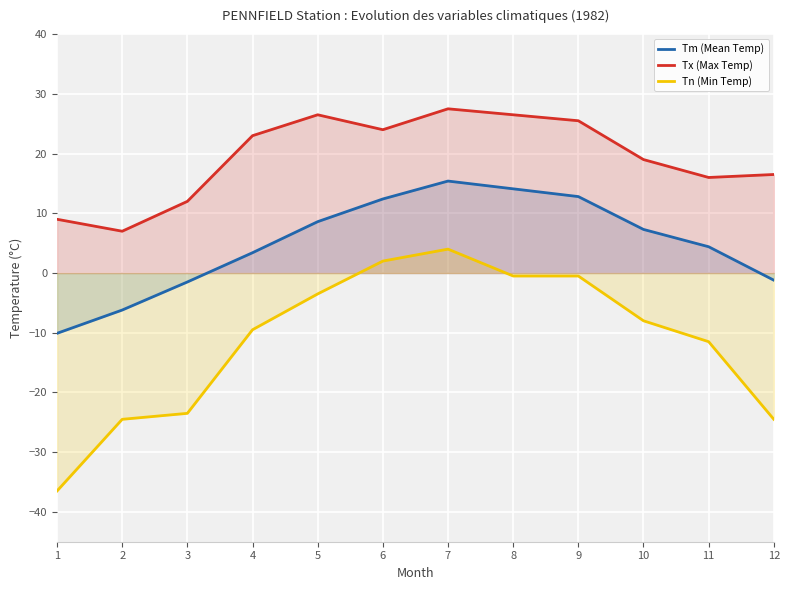

At which category does the chart reach its peak across all series?

7